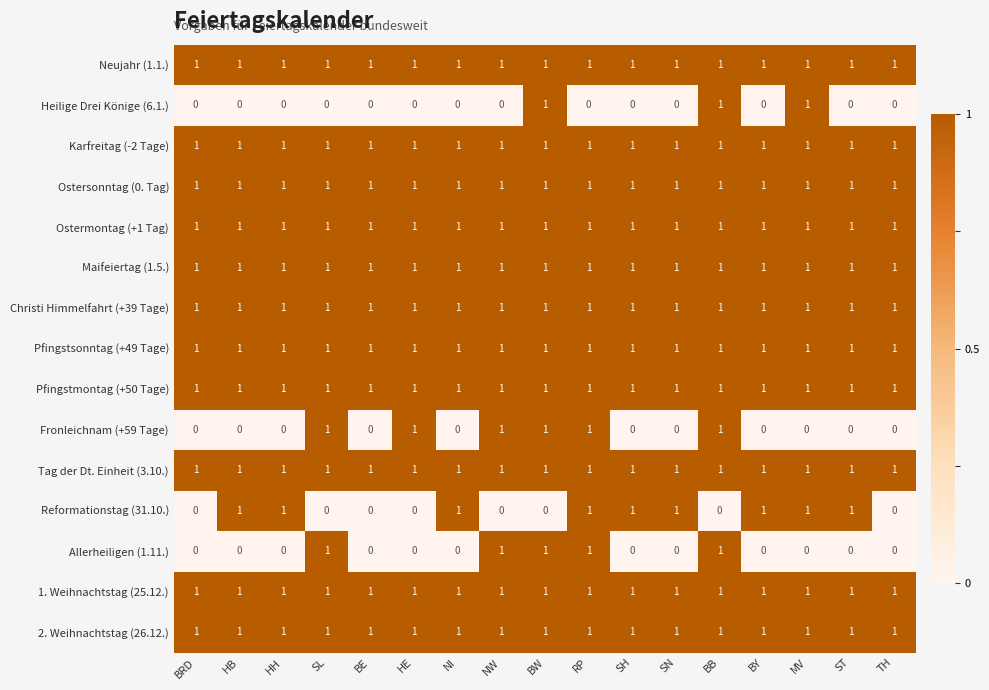

The Ostersonntag (0. Tag) series shows 1 at NI. True or false?

True